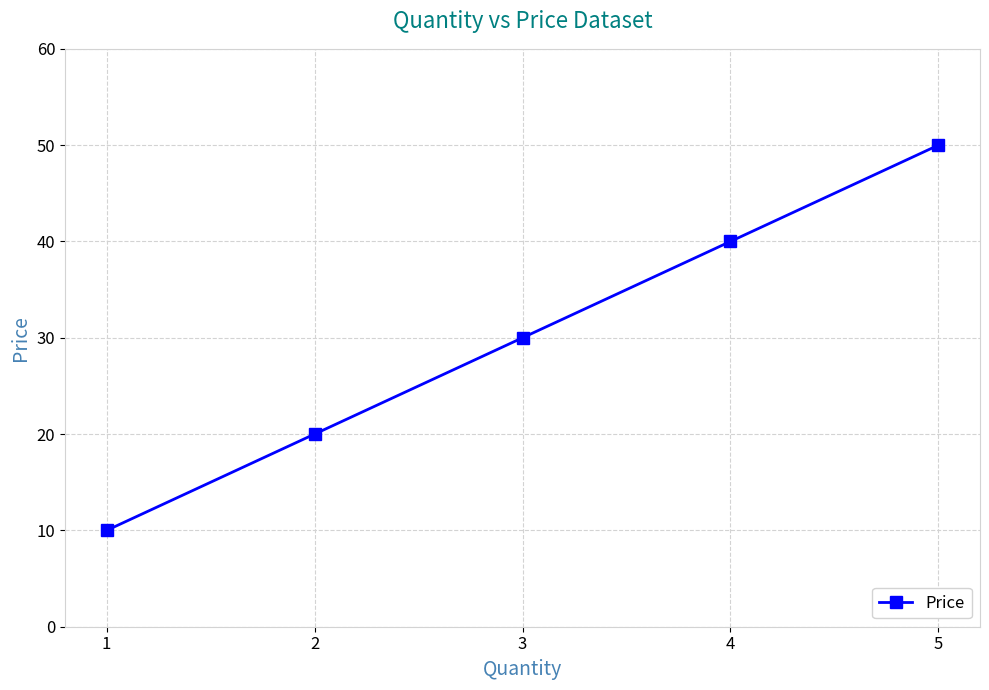

Does the chart have visible grid lines?

Yes